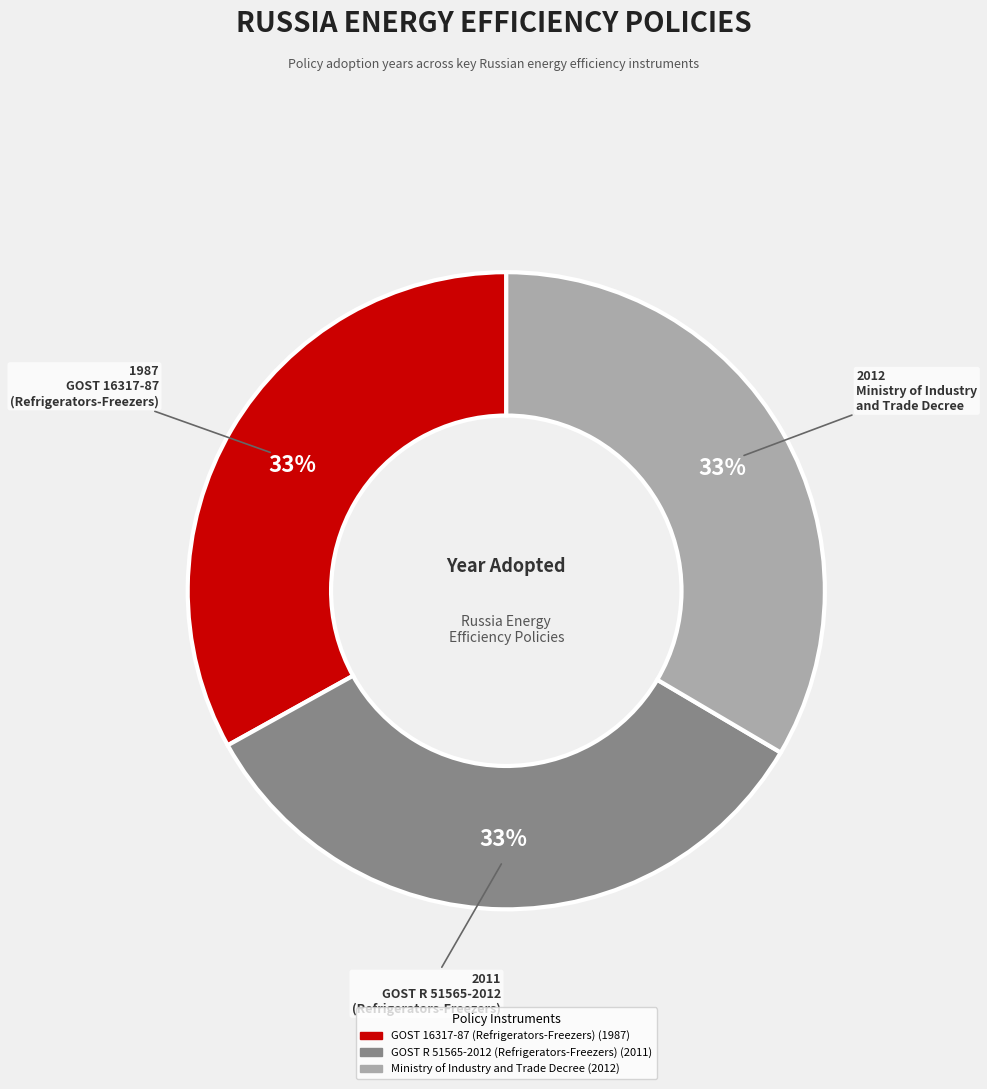

The Ministry of Industry and Trade Decree slice represents 33% of the pie. True or false?

True